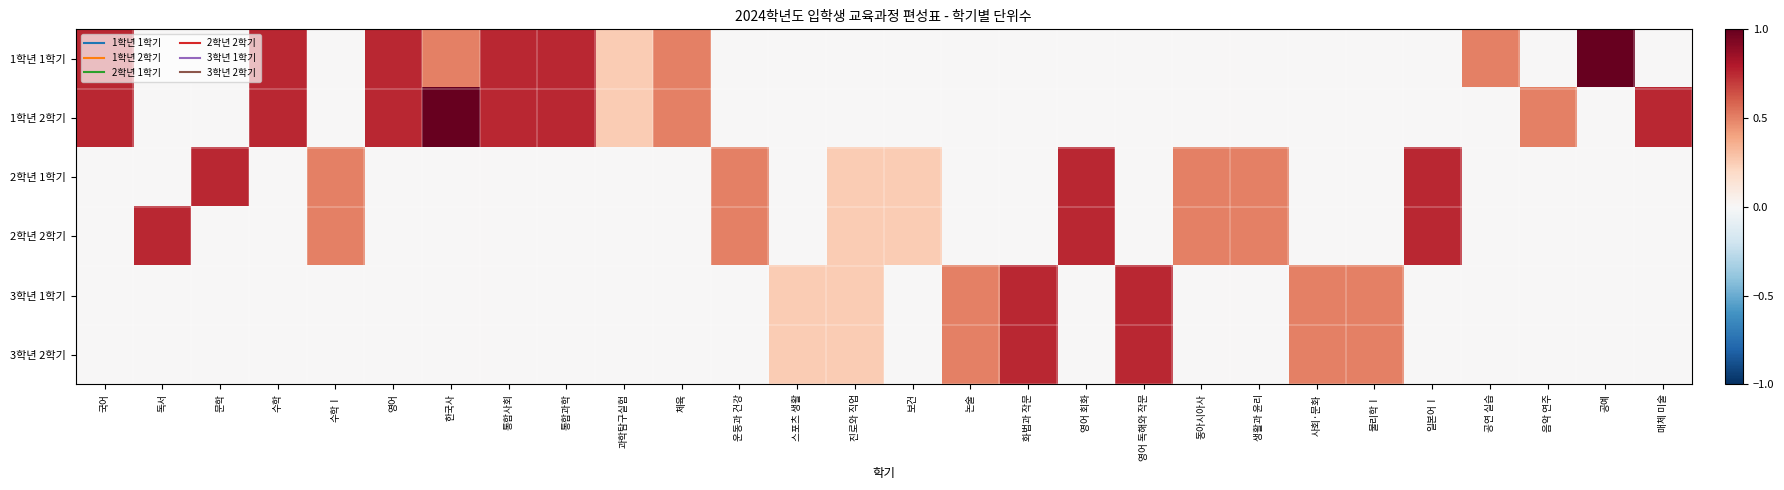

Which series has the largest range (max minus min)?

1학년 1학기